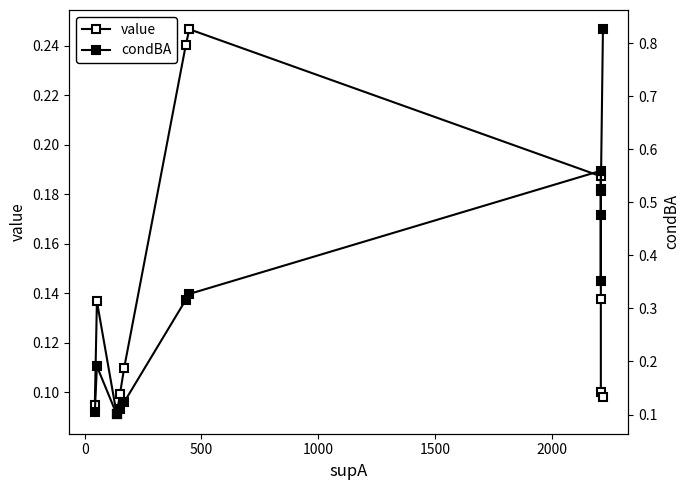

What is the average value of the value series?

0.1